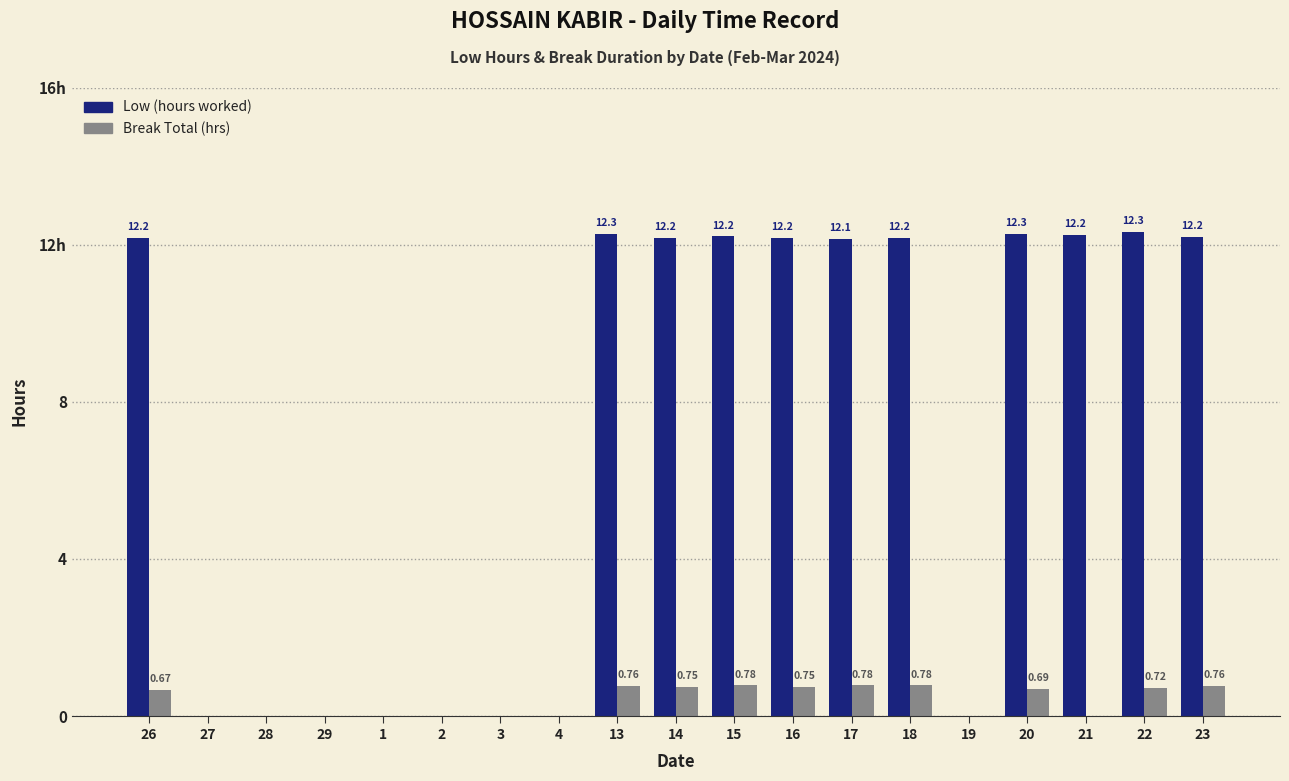

Reading left to right, extract all data points from this chart.

Low: 26=12.2	27=0.0	28=0.0	29=0.0	1=0.0	2=0.0	3=0.0	4=0.0	13=12.3	14=12.2	15=12.2	16=12.2	17=12.1	18=12.2	19=0.0	20=12.3	21=12.2	22=12.3	23=12.2
Break Total: 26=0.7	27=0.0	28=0.0	29=0.0	1=0.0	2=0.0	3=0.0	4=0.0	13=0.8	14=0.8	15=0.8	16=0.8	17=0.8	18=0.8	19=0.0	20=0.7	21=0.0	22=0.7	23=0.8